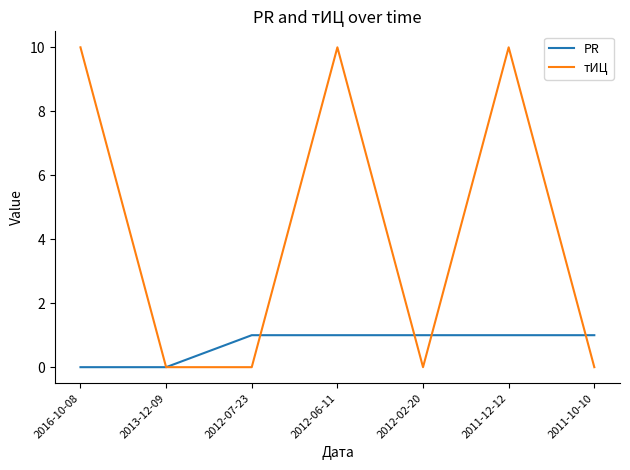

How many lines are shown in the chart?

2